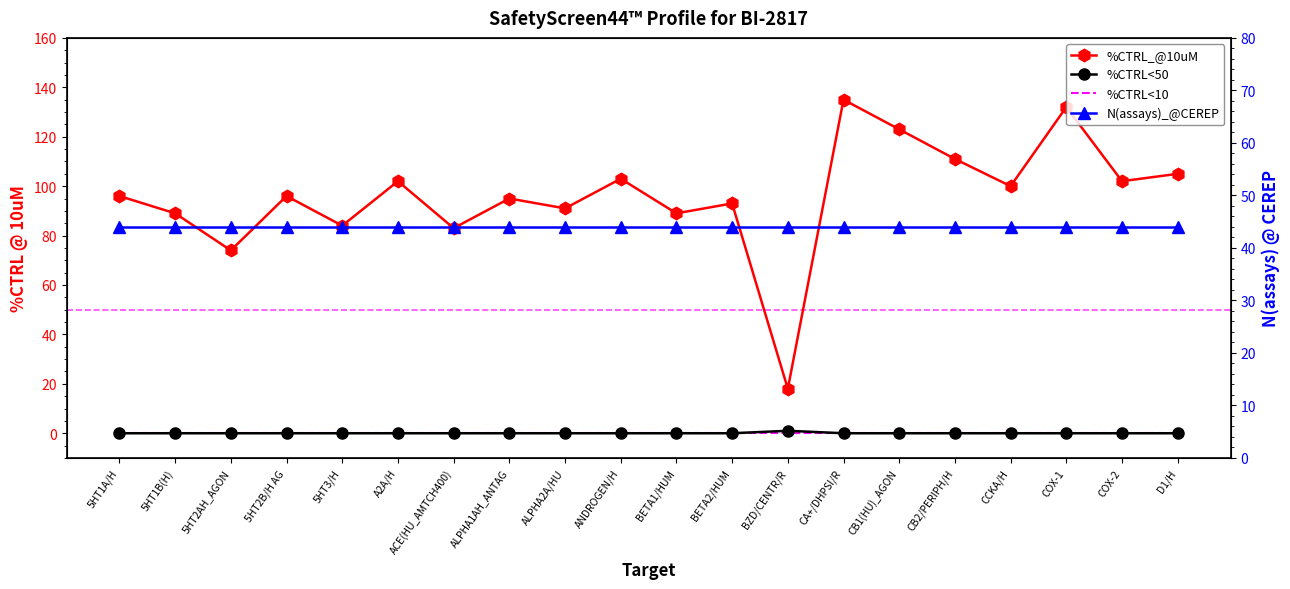

How many lines are shown in the chart?

4